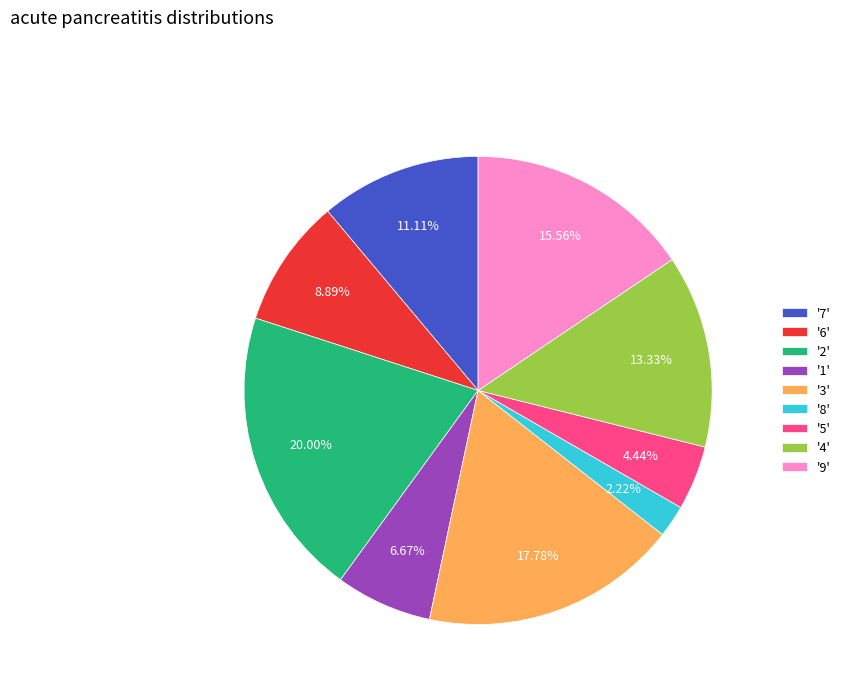

How many slices are in this pie chart?

9